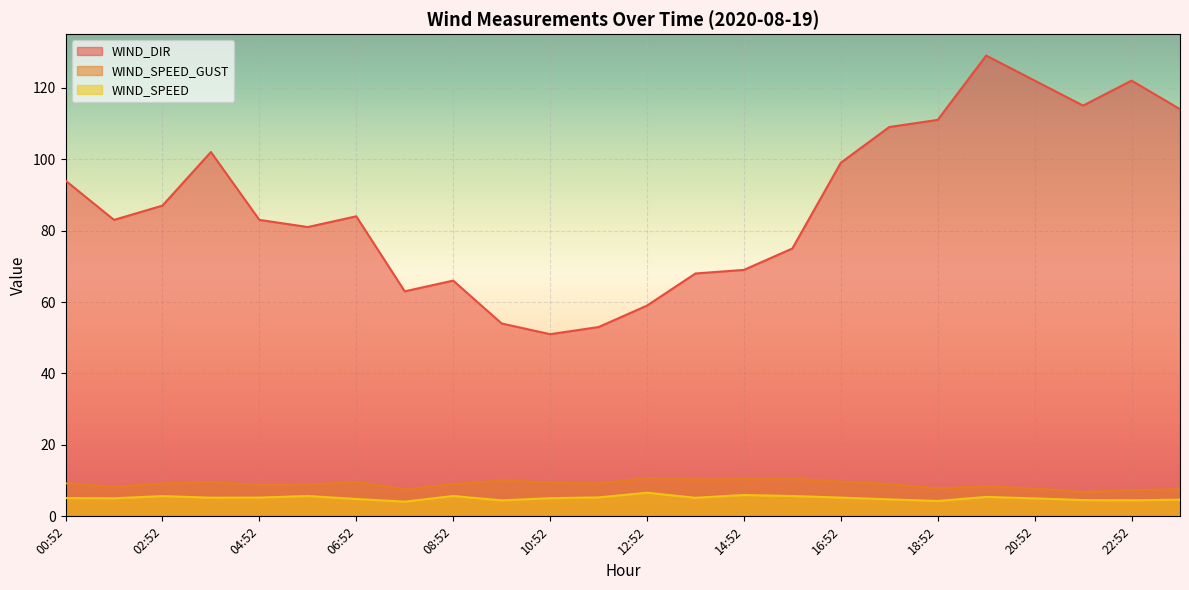

What is the average value of the WIND_SPEED series?

5.1